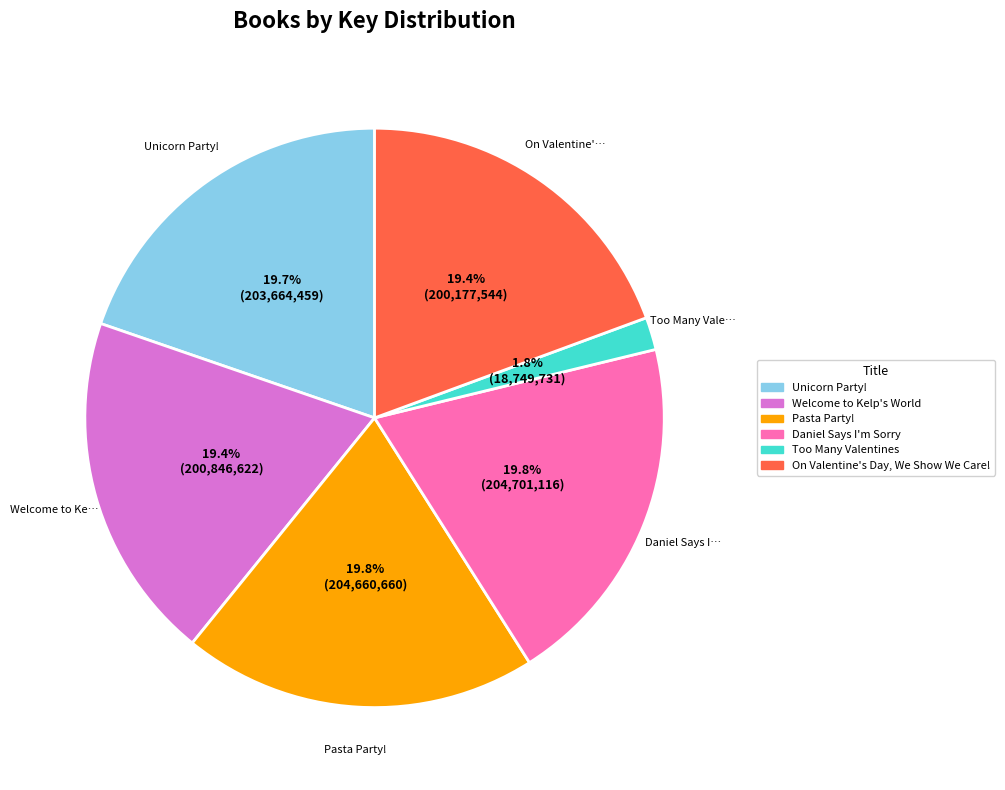

Count the number of slices in the pie.

6